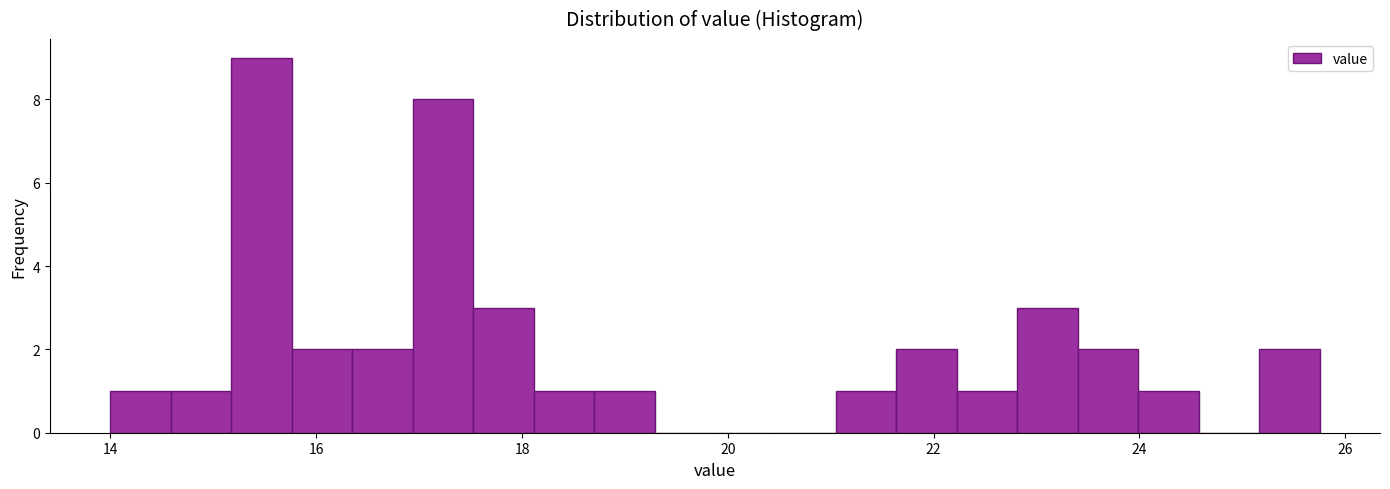

Around what value on the x-axis is the tallest bar? Give the approximate position of its centre, as read against the axis.

15.4